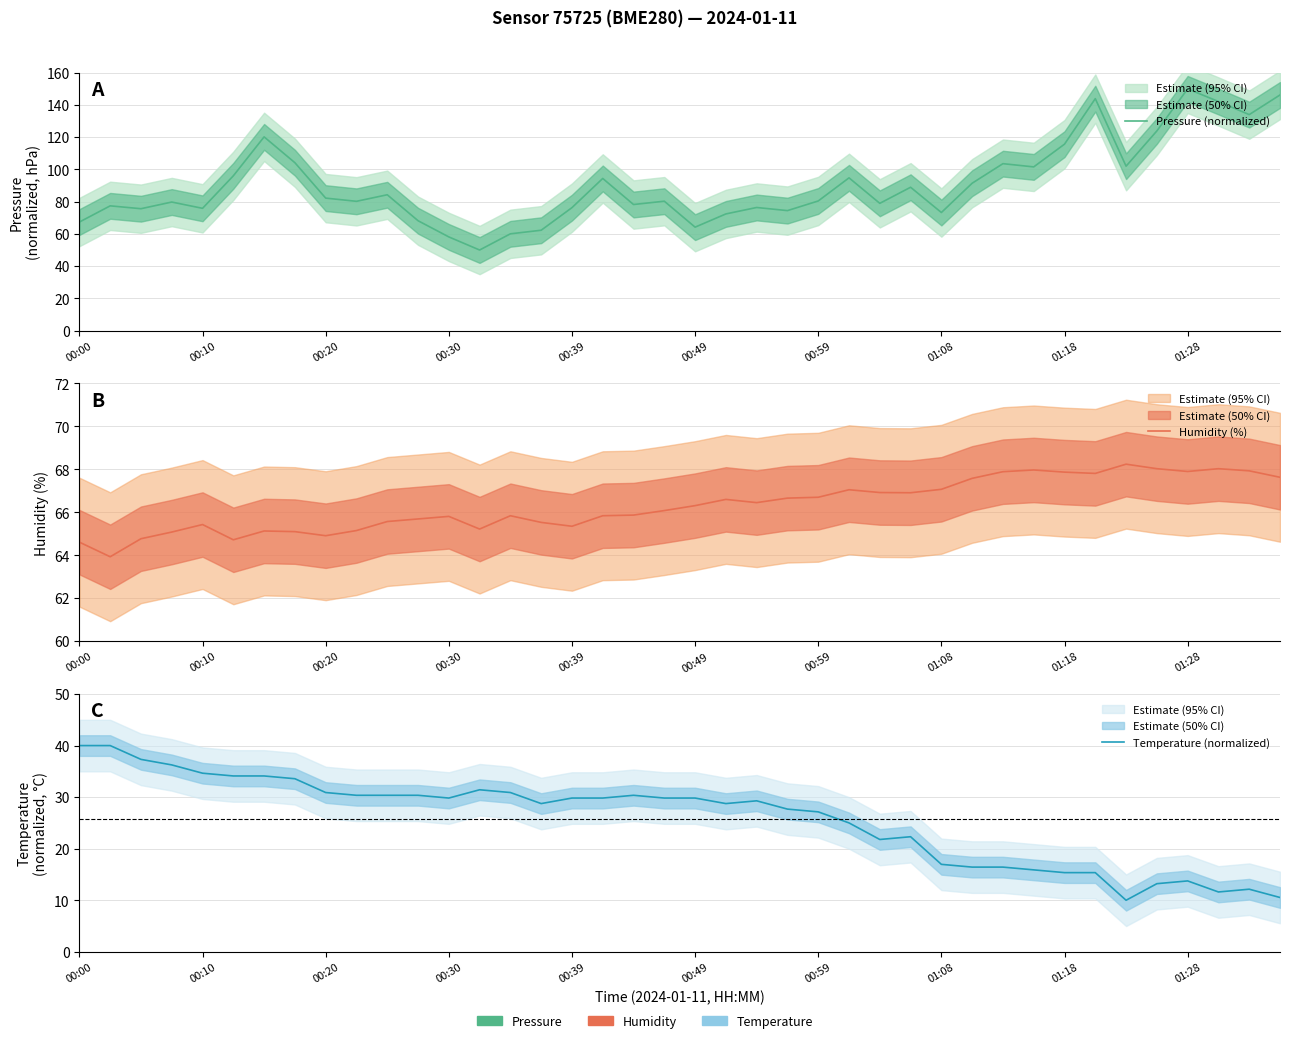

How many lines are shown in the chart?

3